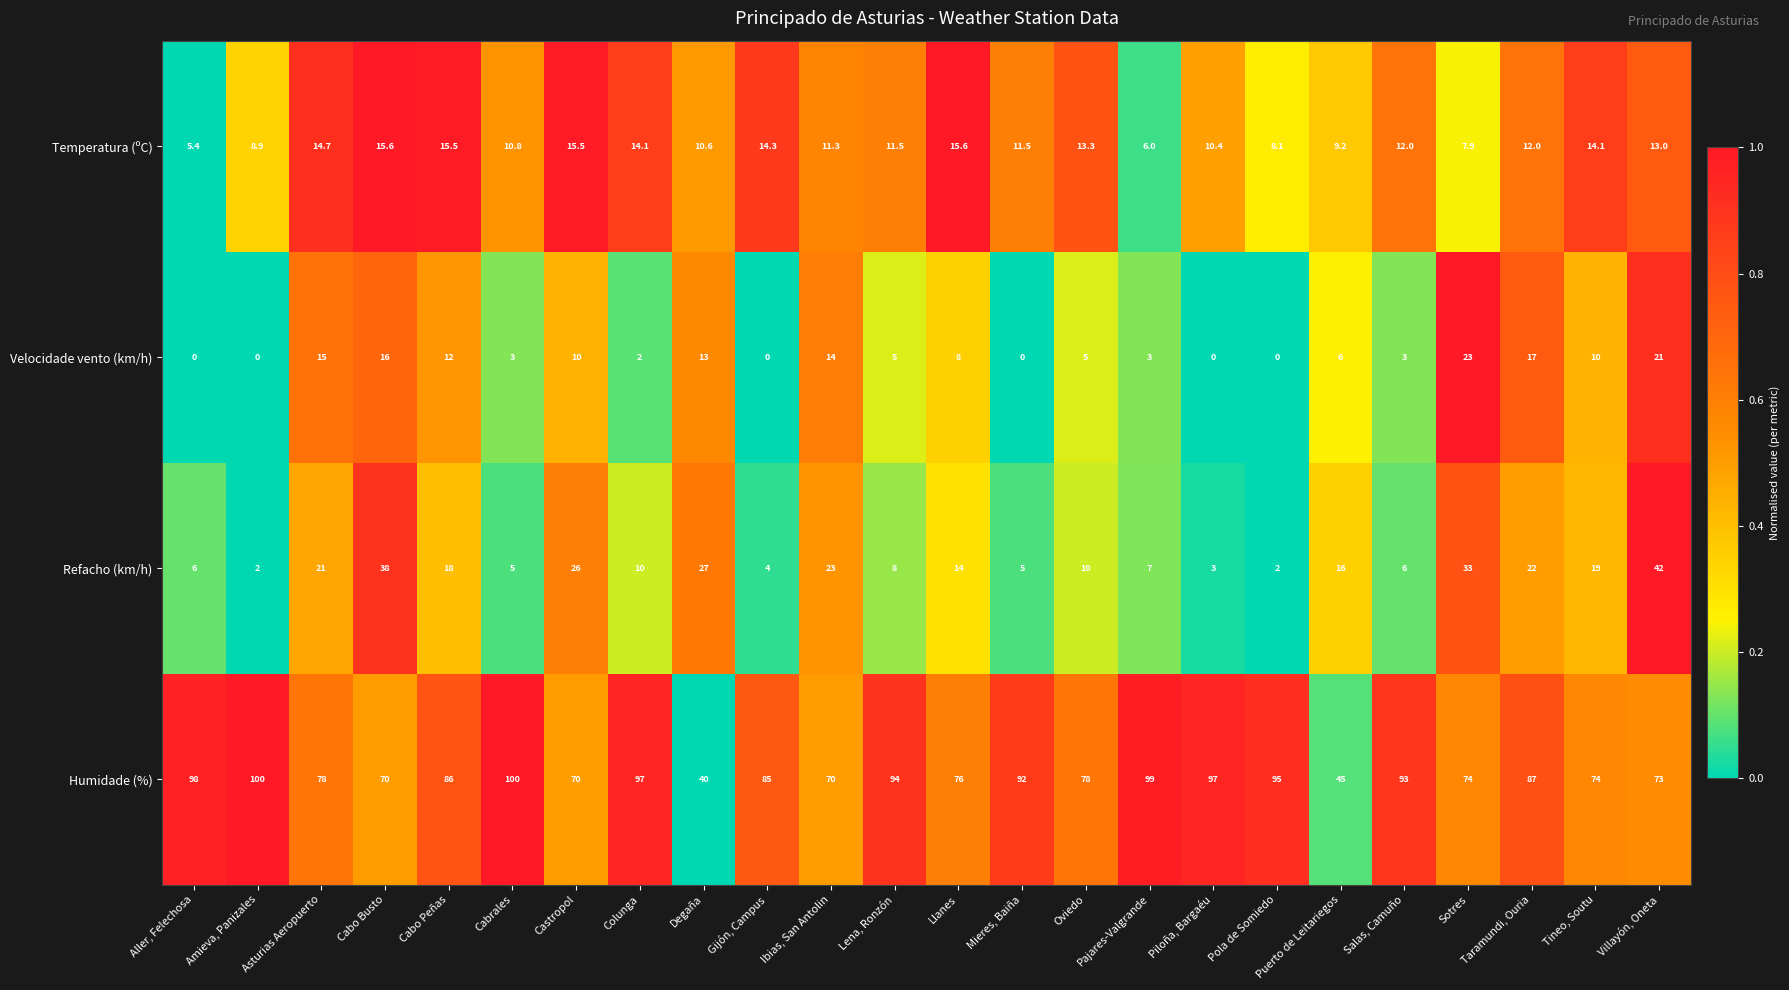

What is the total value across all series at Puerto de Leitariegos?

76.2